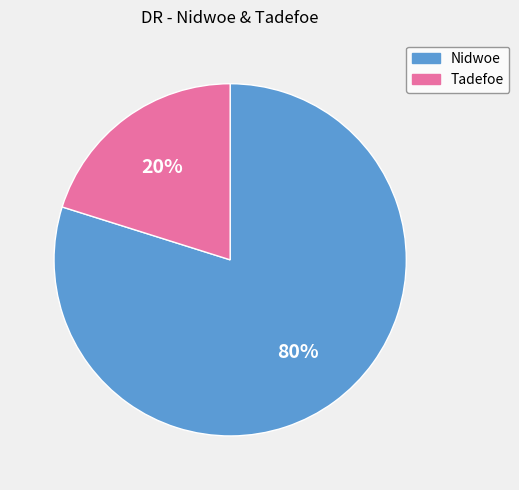

To the nearest percent, what is the difference between the largest and smallest slice percentages?

60%